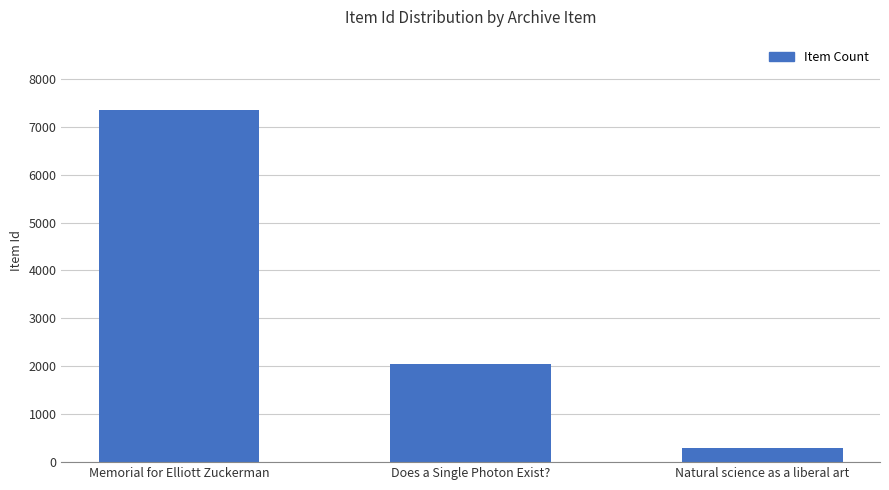

What is the value of the 3rd bar from the left?

286